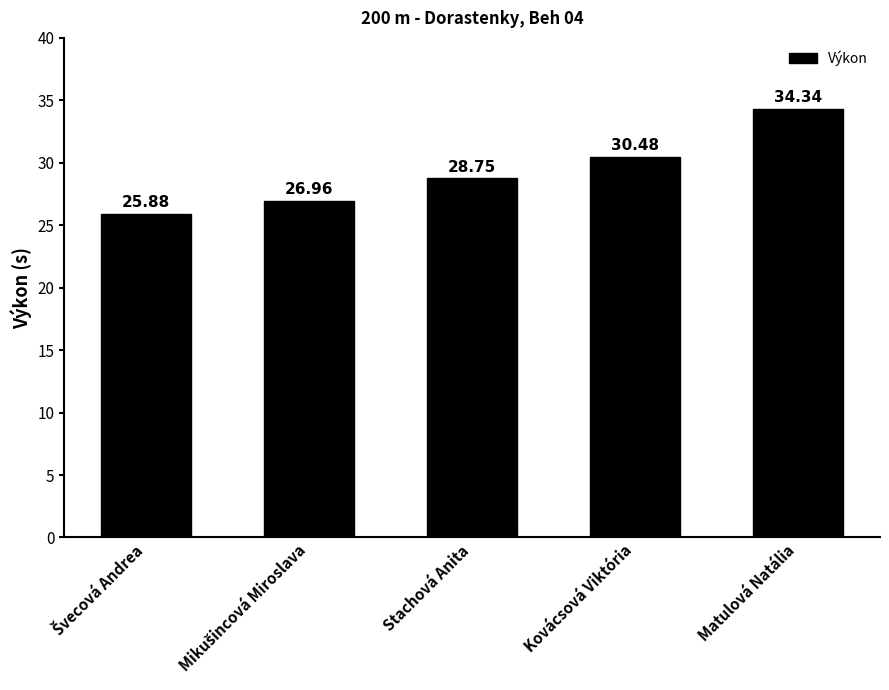

What is the approximate value at Matulová Natália?

34.3